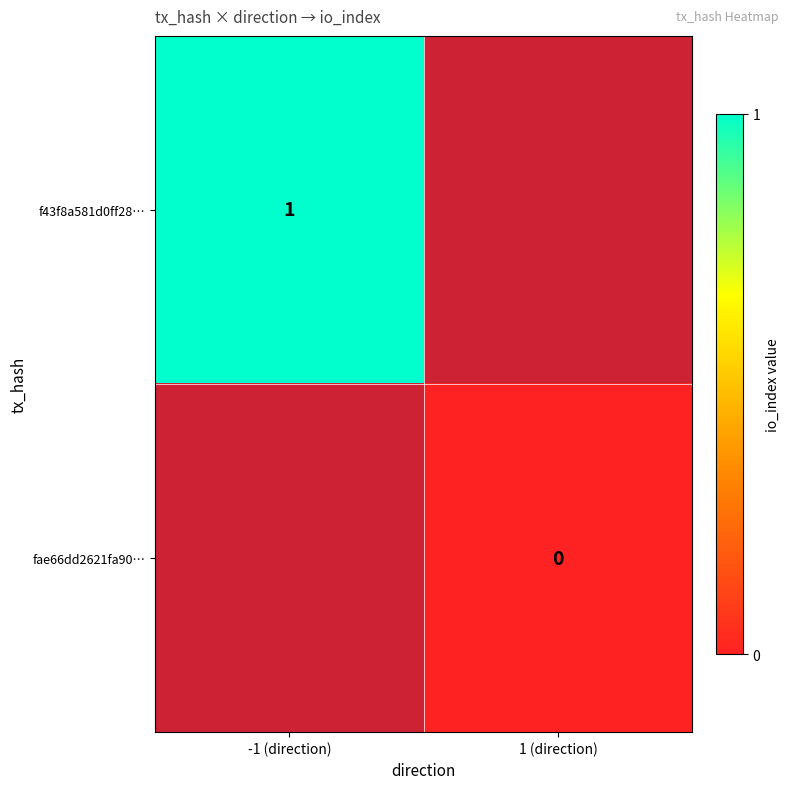

Count the number of categories in the chart.

2